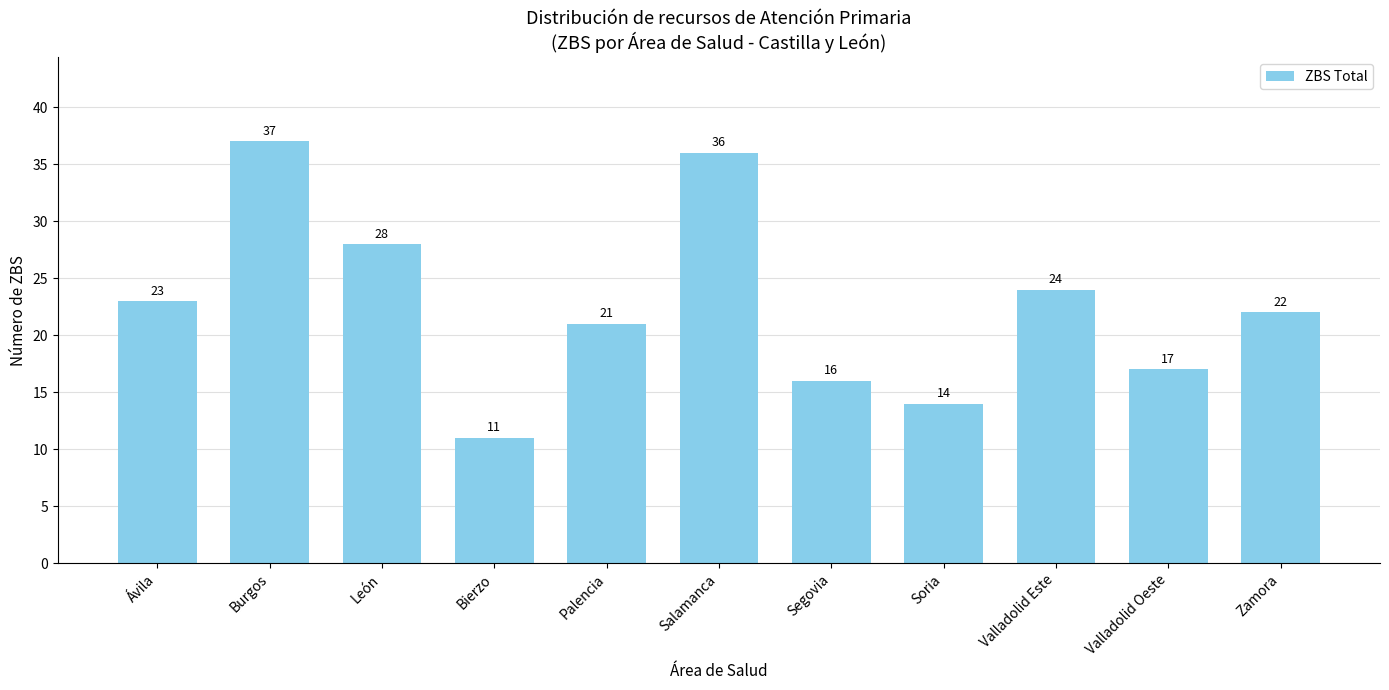

What is the difference between the values at Valladolid Oeste and León?

11